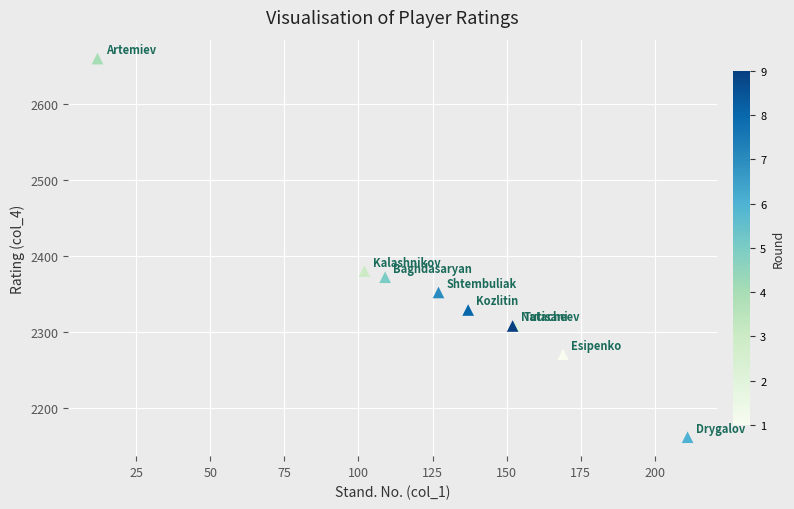

What Y value in the scatter plot is closest to 2410?

2380